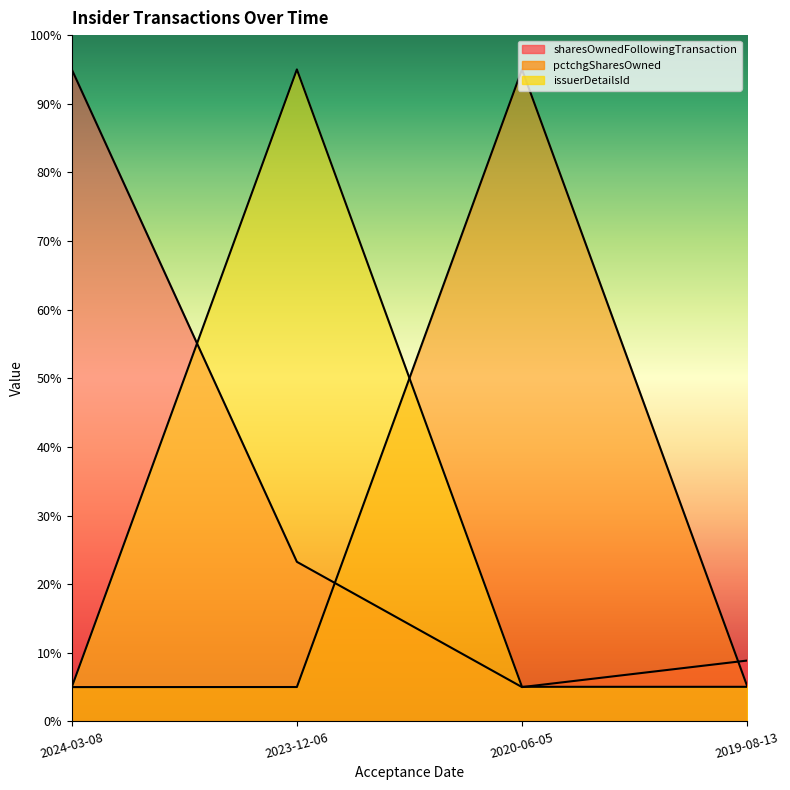

True or false: issuerDetailsId has a value of 7.7 at 2024-03-08.

False